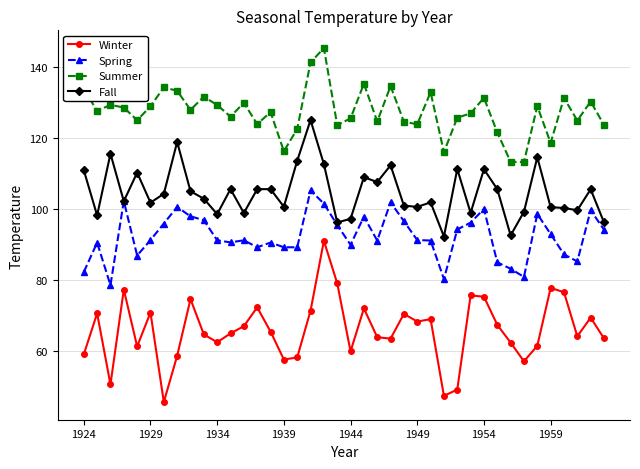

True or false: Fall has more than 1 points higher than both neighbors.

True